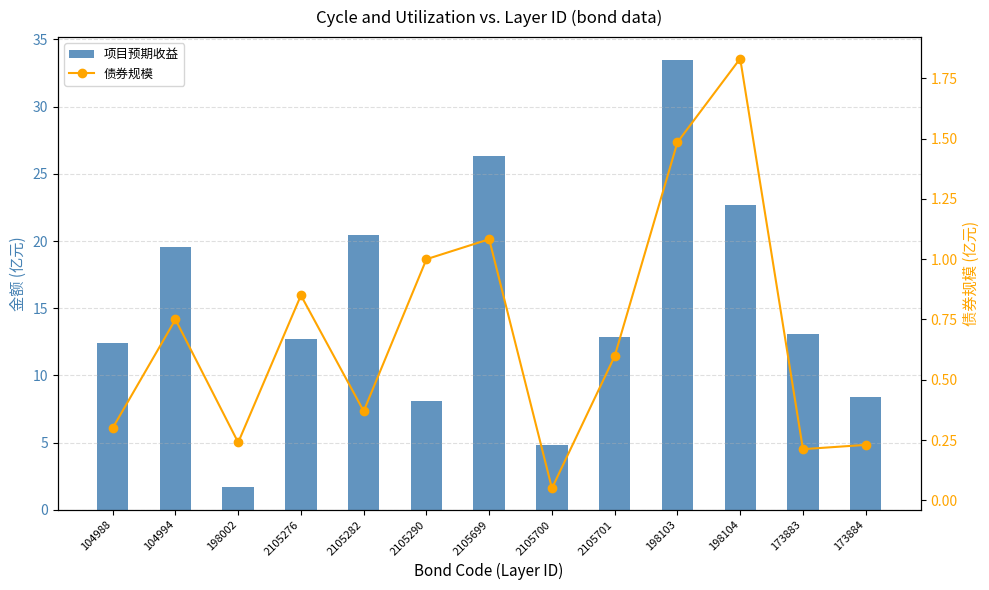

At 173883, list the series in order from largest to smallest.

项目预期收益, 债券规模